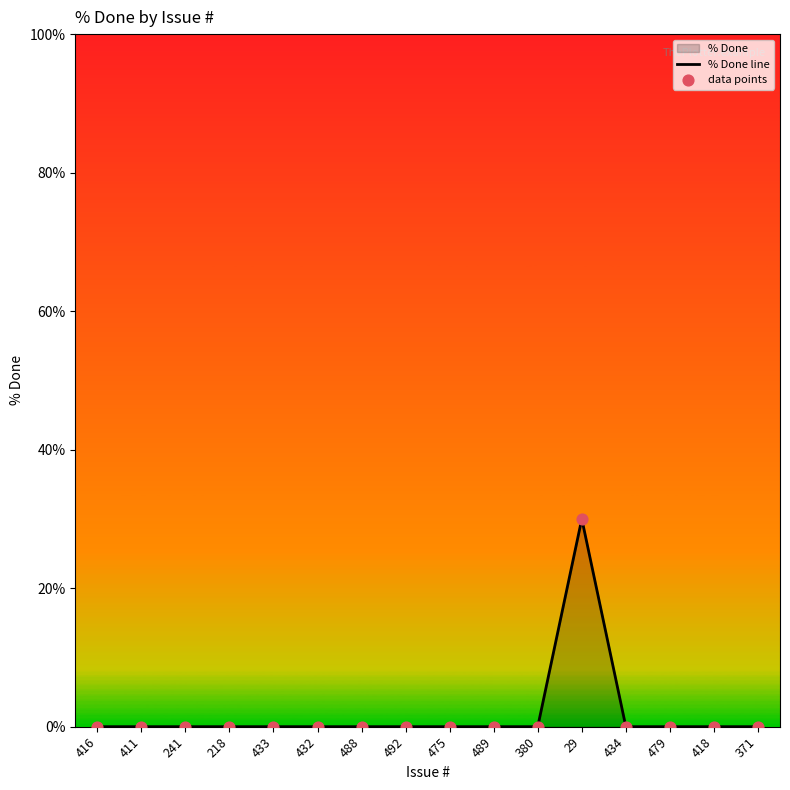

Which series reaches the minimum Y coordinate?

% Done line